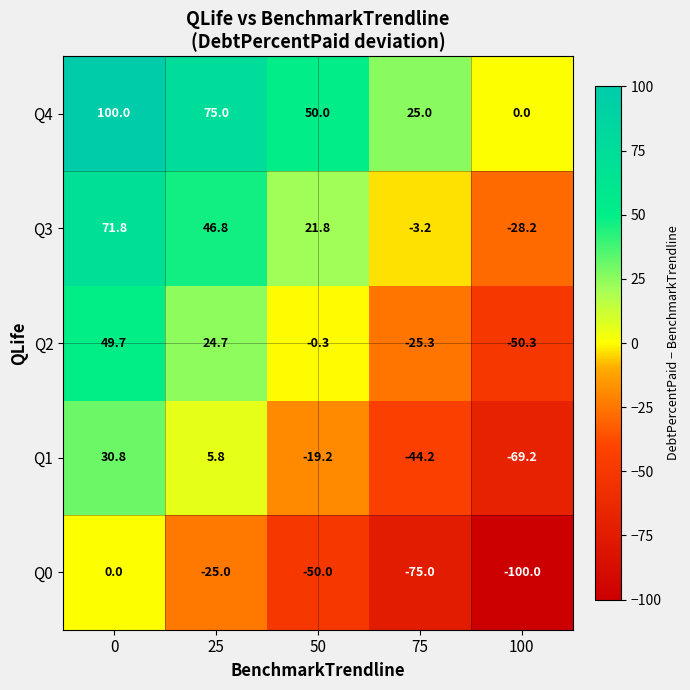

What is the total value across all series at 75?

-122.7